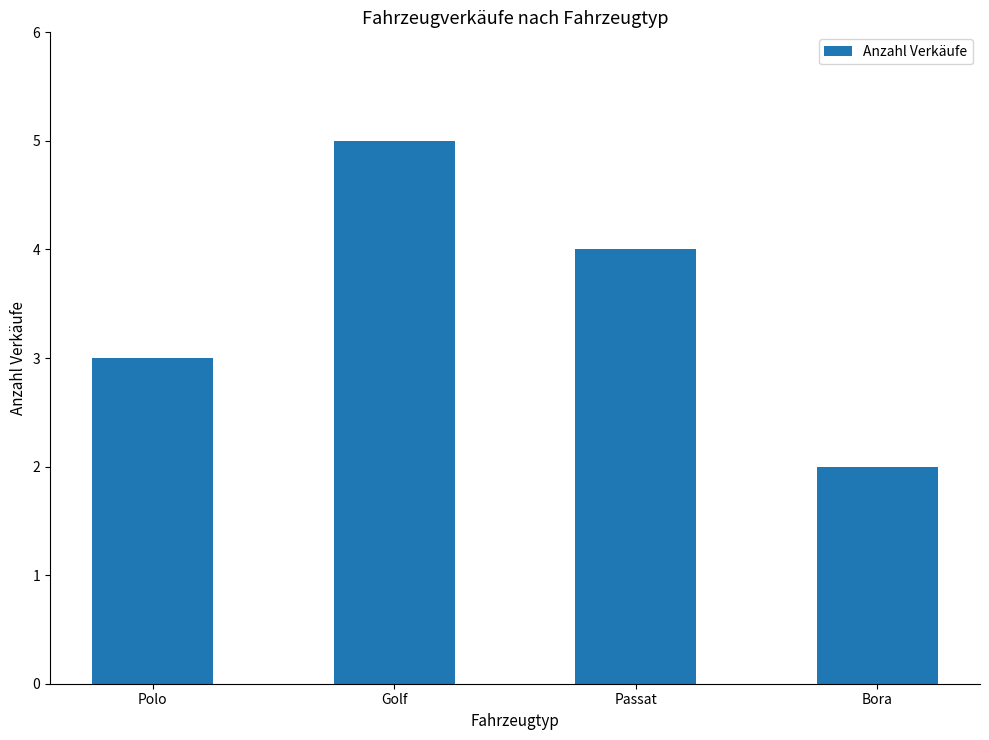

Rank the categories by value from highest to lowest.

Golf, Passat, Polo, Bora